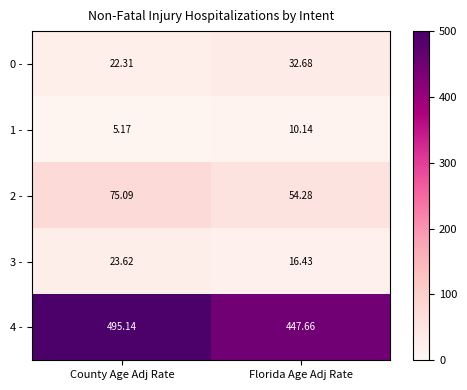

Where is 4 - nearest to the value 471?

Florida Age Adj Rate